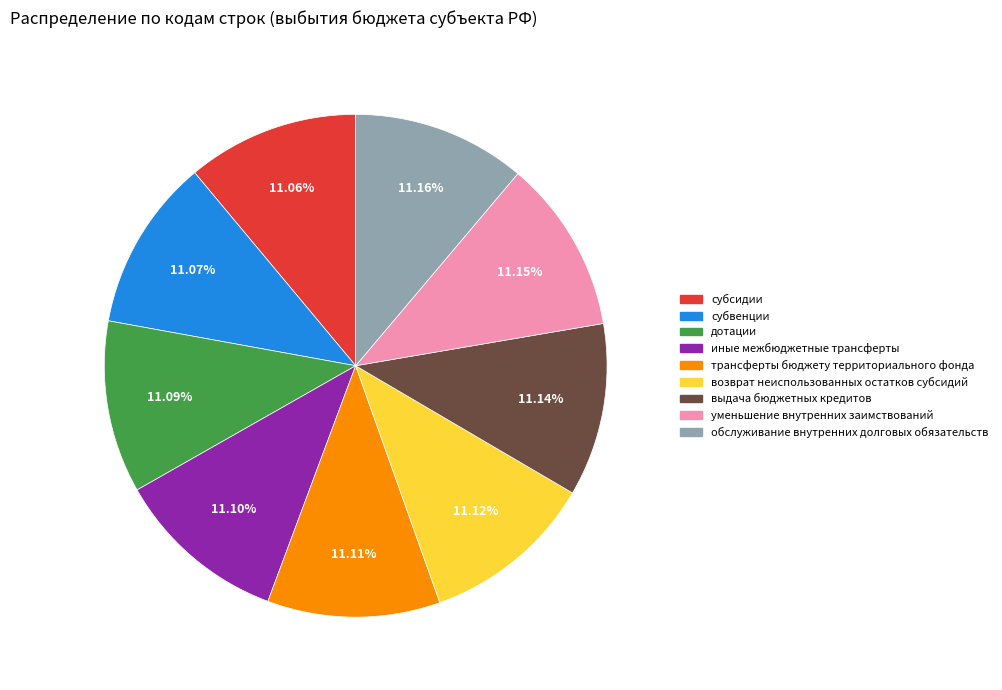

How much of the chart is everything except обслуживание внутренних долговых обязательств?

88.8%